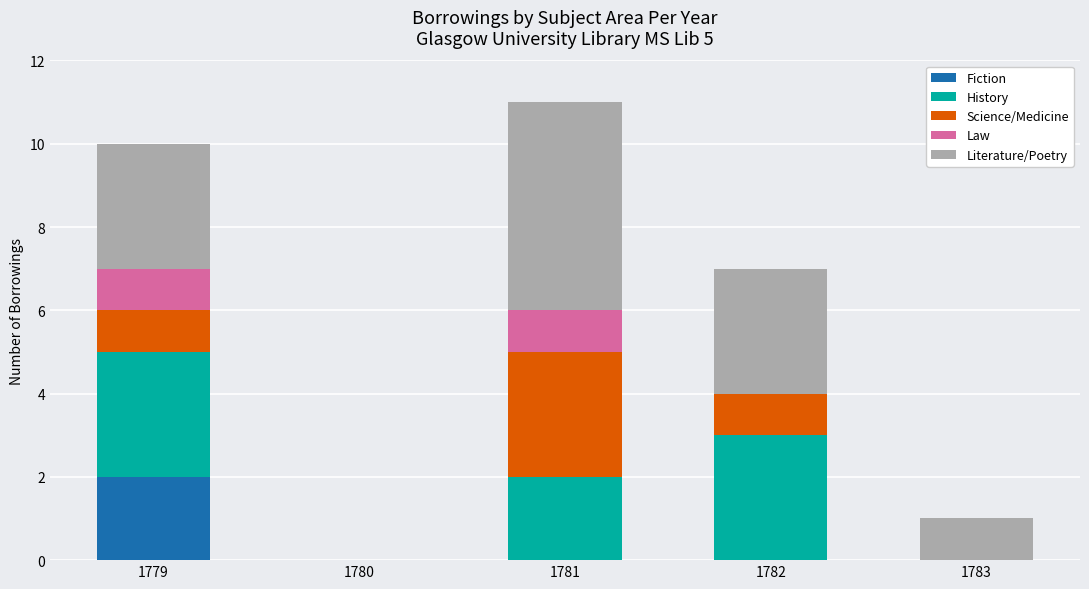

Reading right to left, list the values for the Fiction series.

1783=0	1782=0	1781=0	1780=0	1779=2